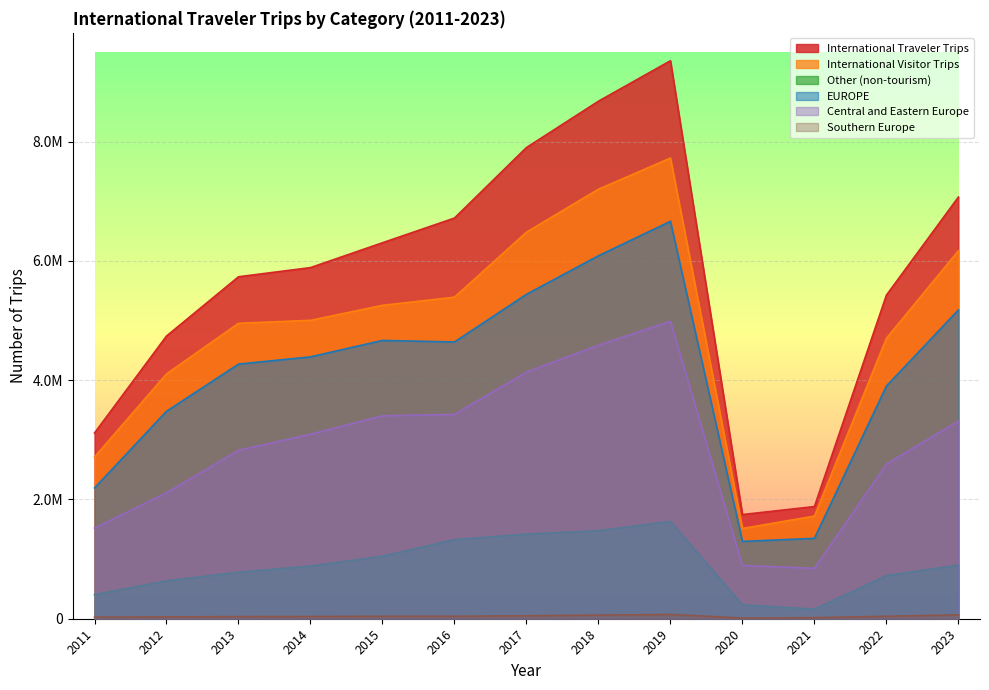

What is the value of the International Traveler Trips point at the 6th from the left?

6719975